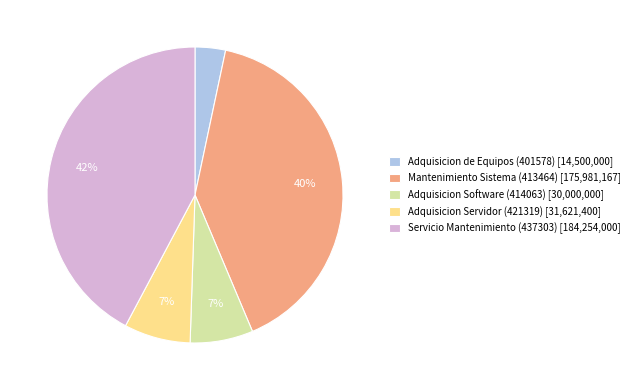

Between Mantenimiento Sistema (413464) [175,981,167] and Adquisicion Servidor (421319) [31,621,400], which is larger?

Mantenimiento Sistema (413464) [175,981,167]